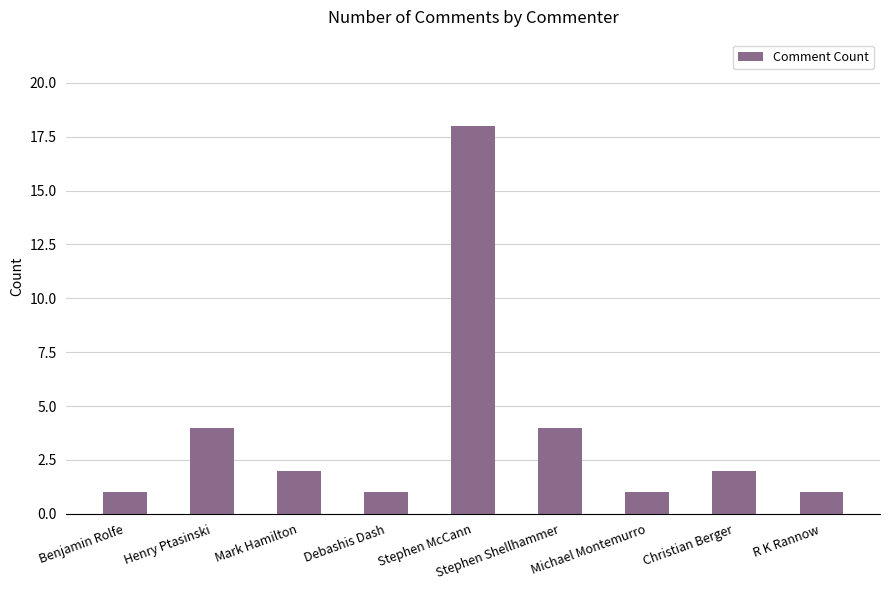

What is the value of the 2nd bar from the left?

4